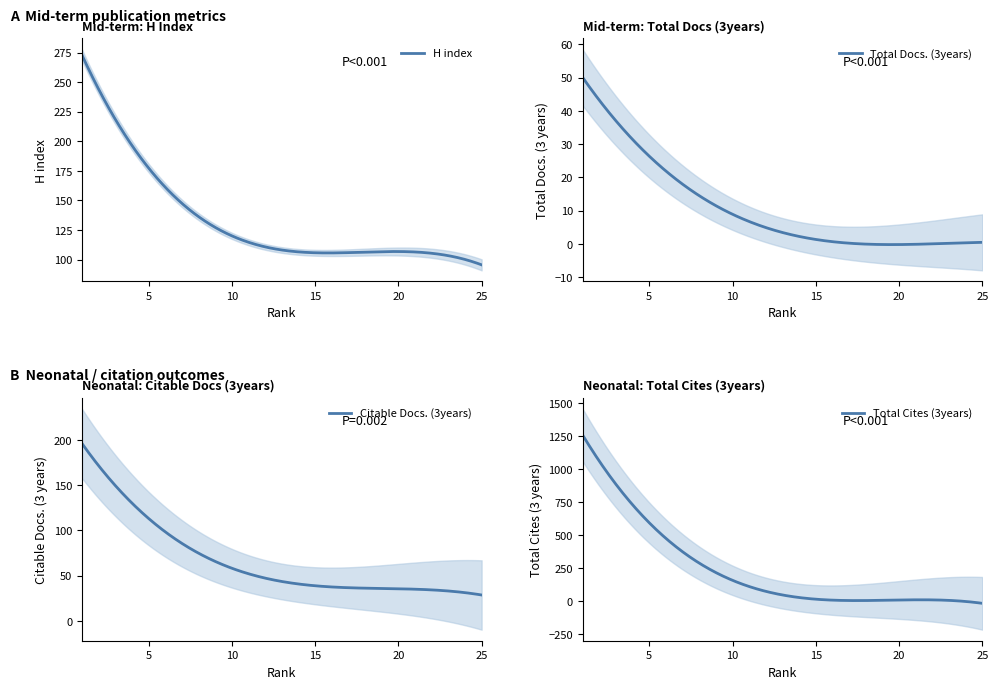

What is the value of the H index point at the 19th from the left?

105